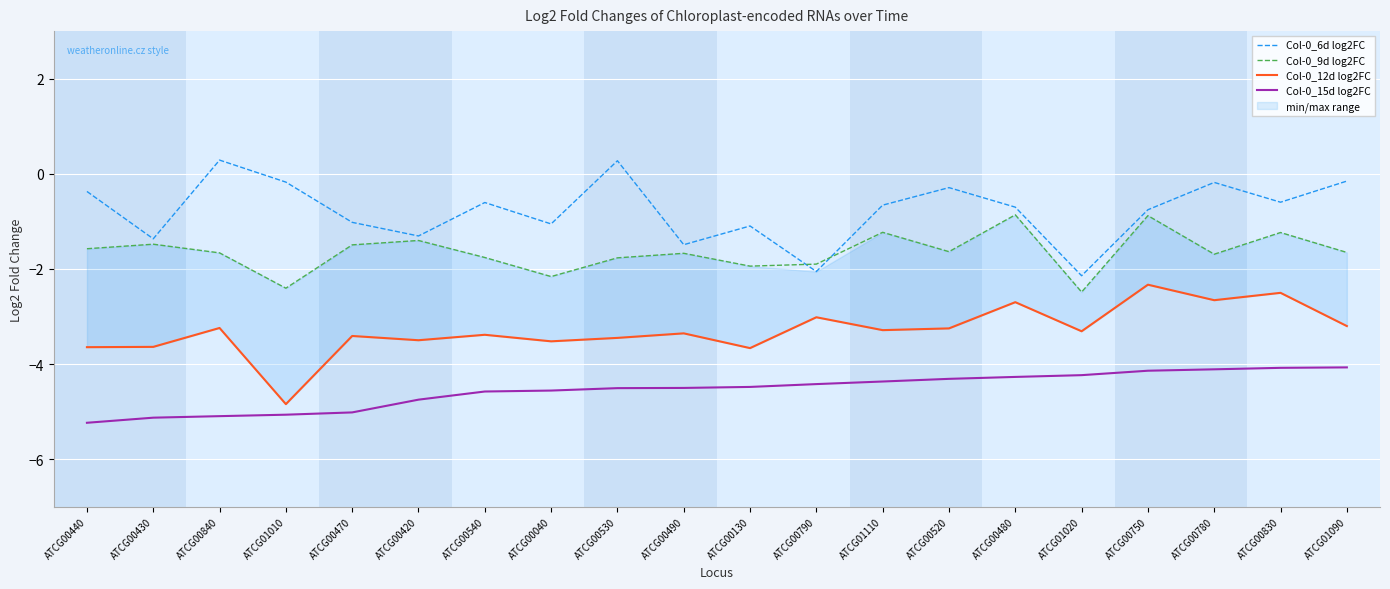

What is the label of the 8th point from the left?

ATCG00040